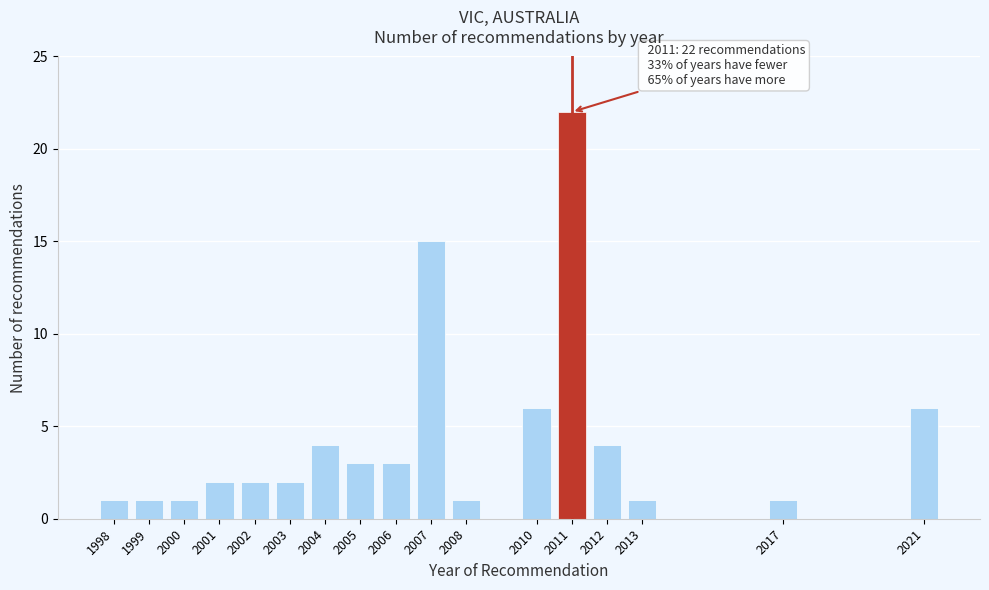

Reading right to left, list all the values displayed in this chart.

2021=6	2017=1	2013=1	2012=4	2011=22	2010=6	2008=1	2007=15	2006=3	2005=3	2004=4	2003=2	2002=2	2001=2	2000=1	1999=1	1998=1